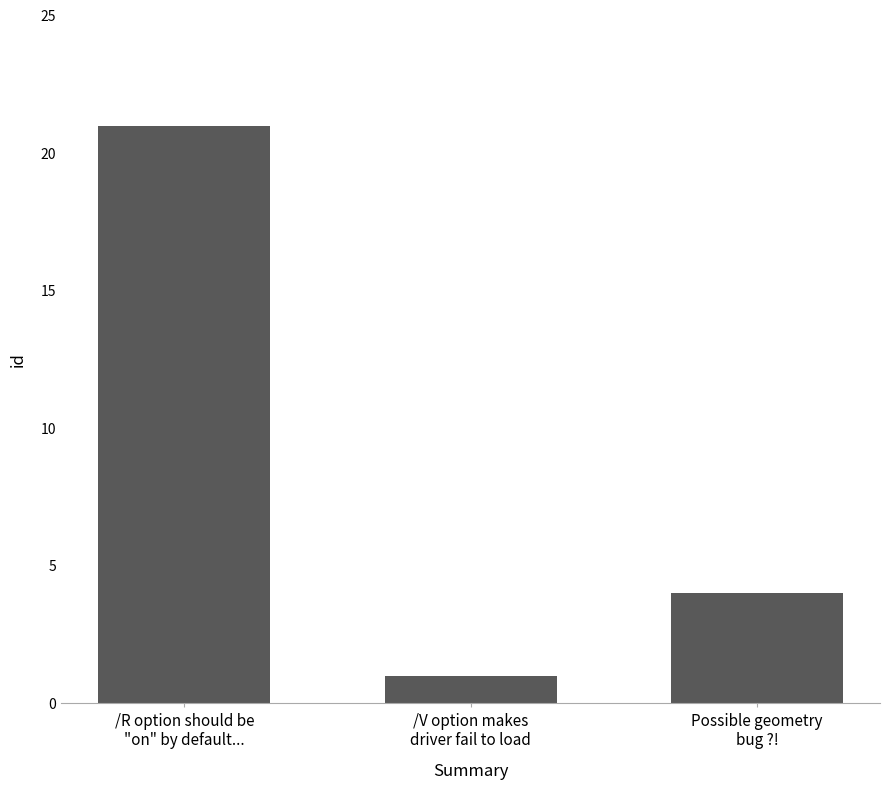

Count the number of data series in this chart.

1